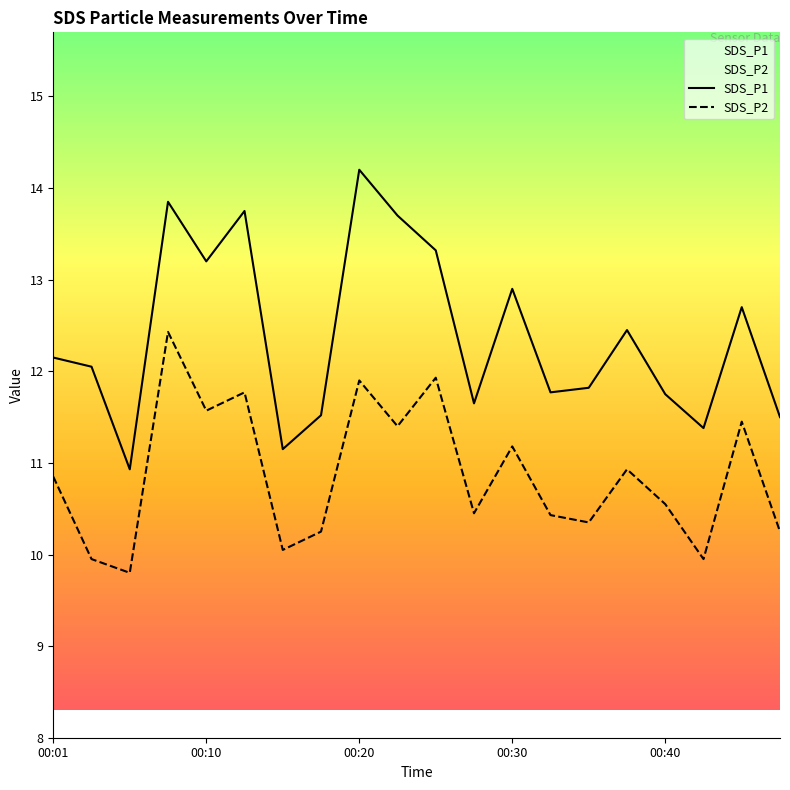

Which series has the largest total across all categories?

SDS_P1